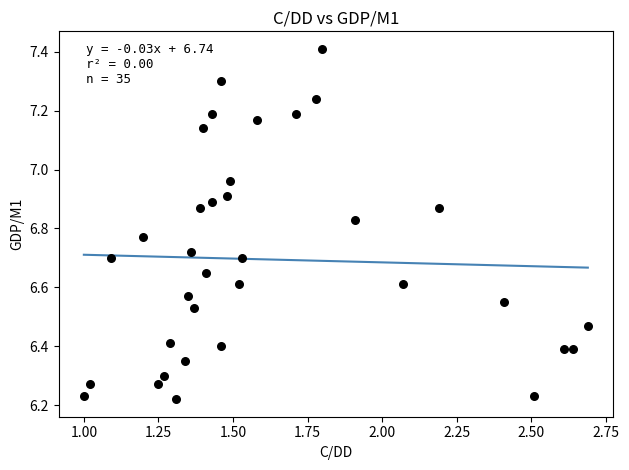

What is the range of X values (max minus min)?

1.7